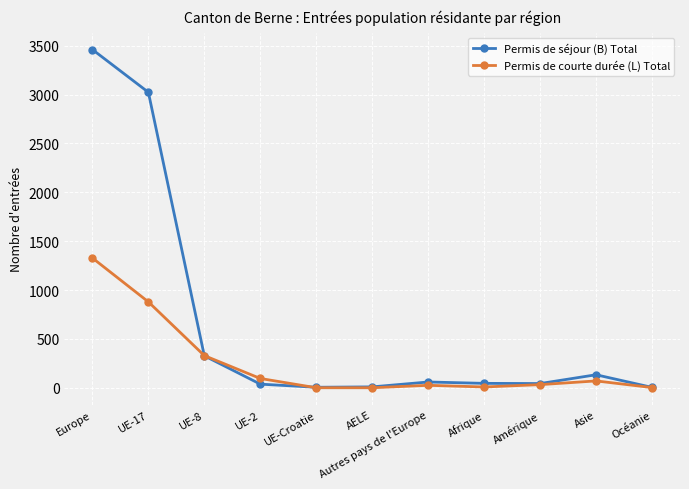

True or false: Permis de séjour (B) Total has more than 0 points higher than both neighbors.

True